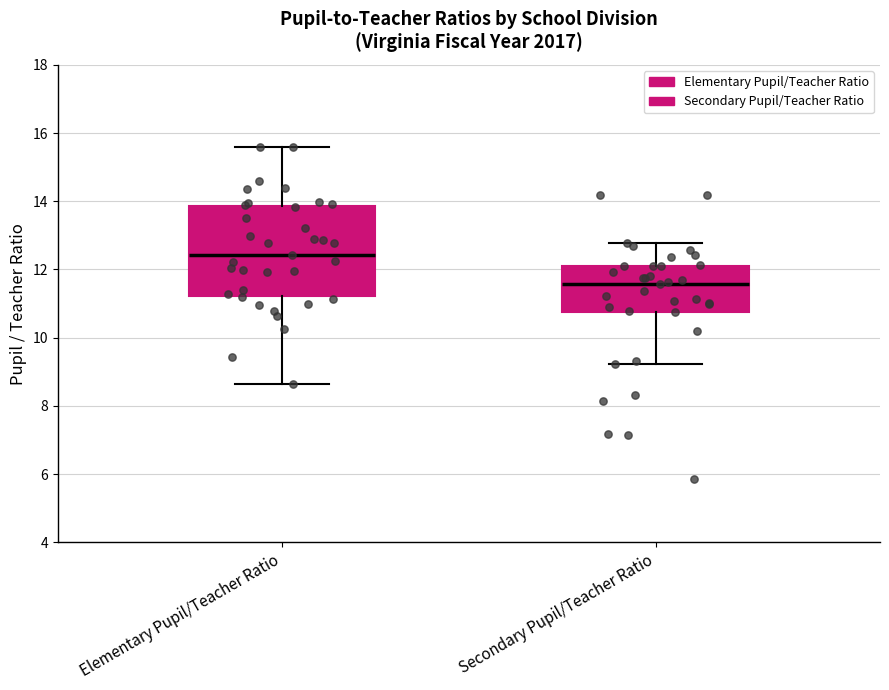

Reading left to right, read every box against the y-axis: the position of its median line, the range the box covers, and the ends of its whiskers. The values are not printed on the chart, so give them approximately, as read against the axis.

Elementary Pupil/Teacher Ratio: median 12.4, box 11.2 to 13.8, whiskers 8.6 to 15.6
Secondary Pupil/Teacher Ratio: median 11.6, box 10.8 to 12.2, whiskers 9.2 to 12.8